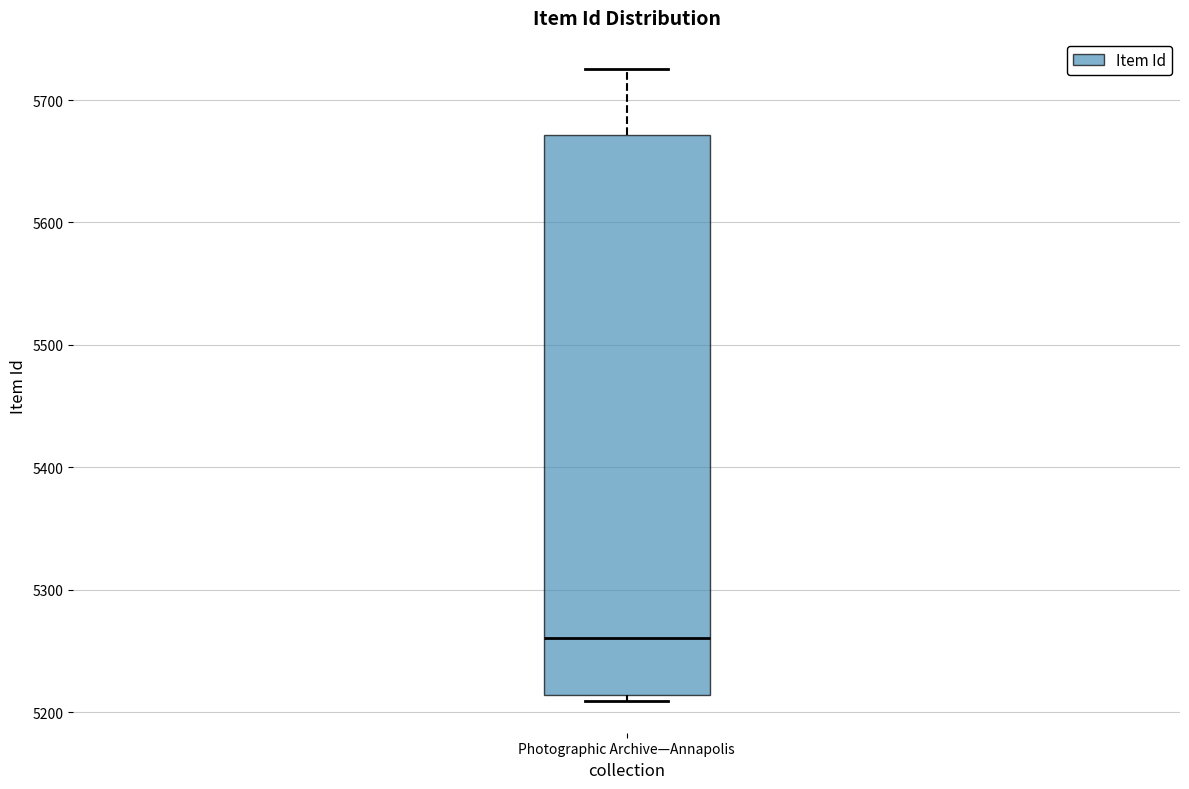

Read this box plot against the y-axis: the position of the median line, the range covered by the box, and the ends of both whiskers. The values are not printed on the chart, so give them approximately, as read against the axis.

median 5260, box 5210 to 5670, whiskers 5210 (just below the box's lower edge) to 5730